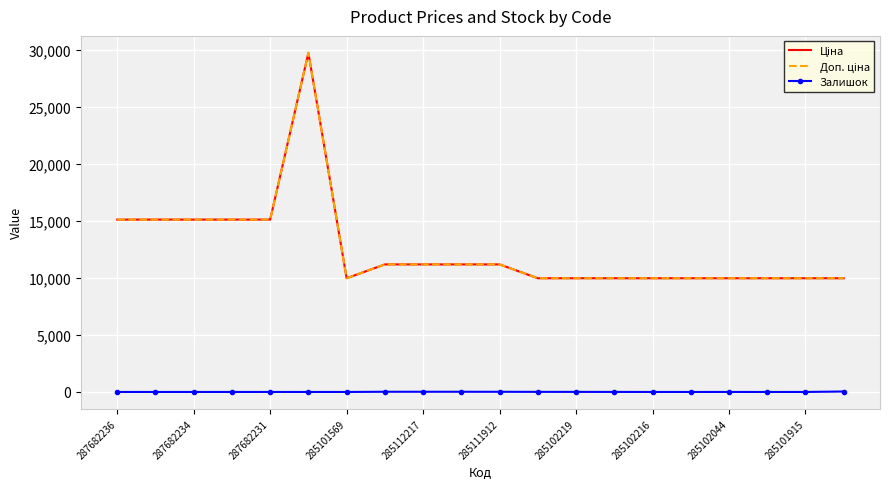

What are all the series names shown in the legend?

Ціна, Доп. ціна, Залишок